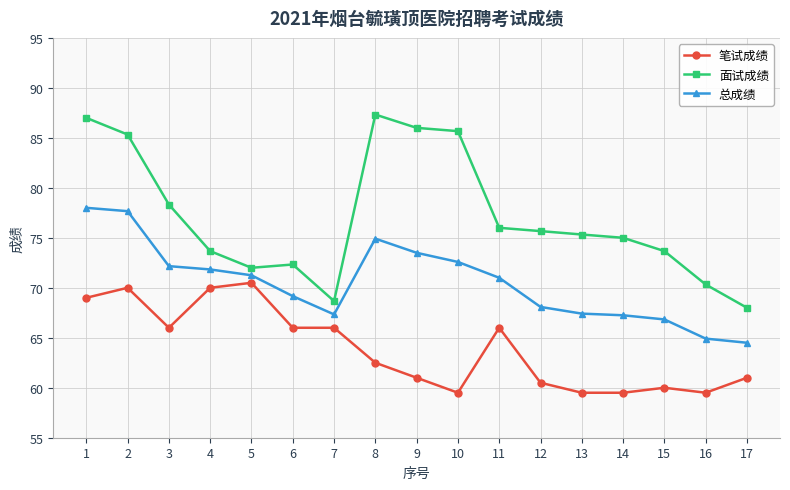

Where is 面试成绩 nearest to the value 77?

11